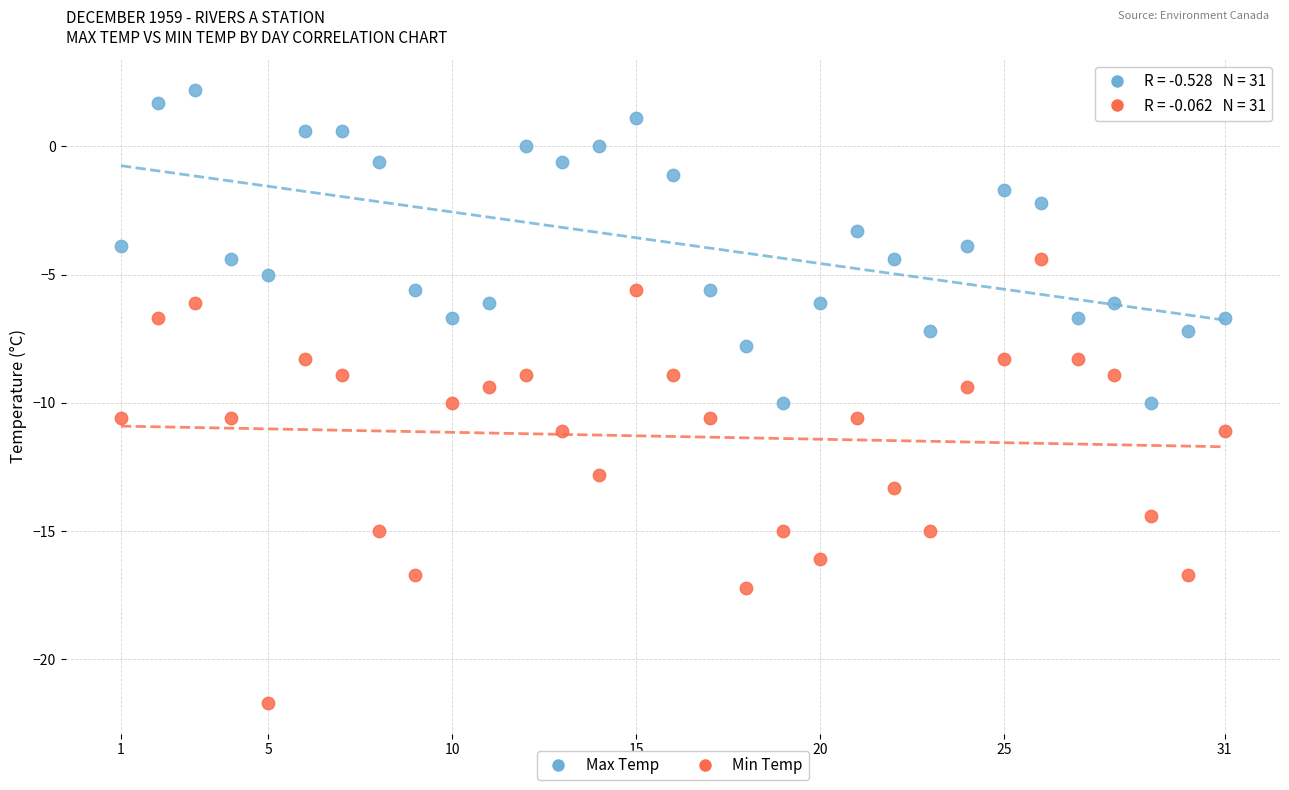

Which series contains the lowest Y value?

Min Temp